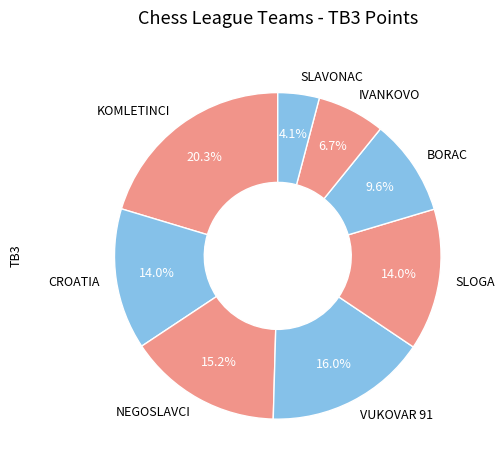

Which slice is the largest?

KOMLETINCI